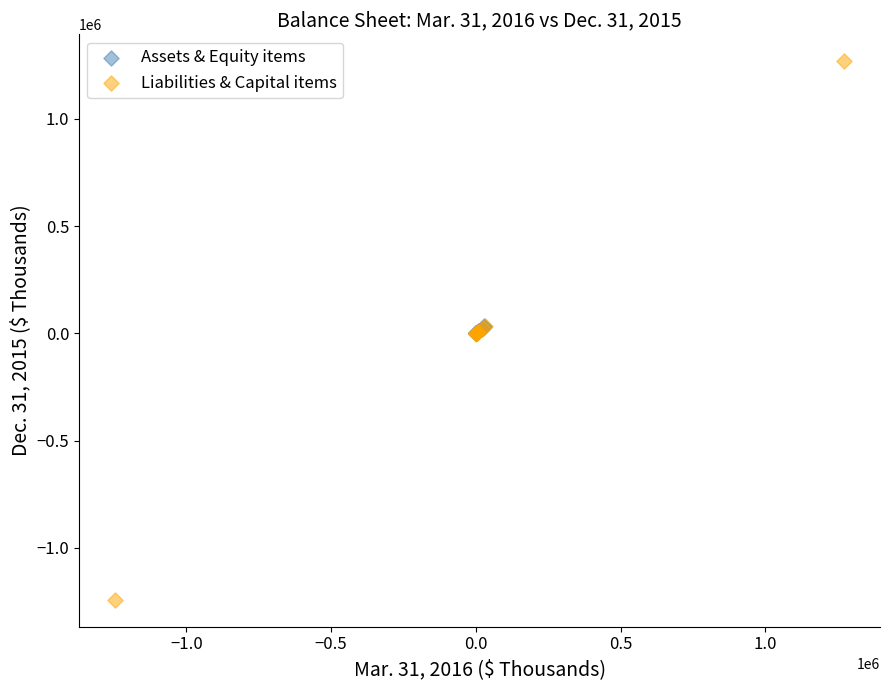

Which series reaches the minimum Y coordinate?

Liabilities & Capital items